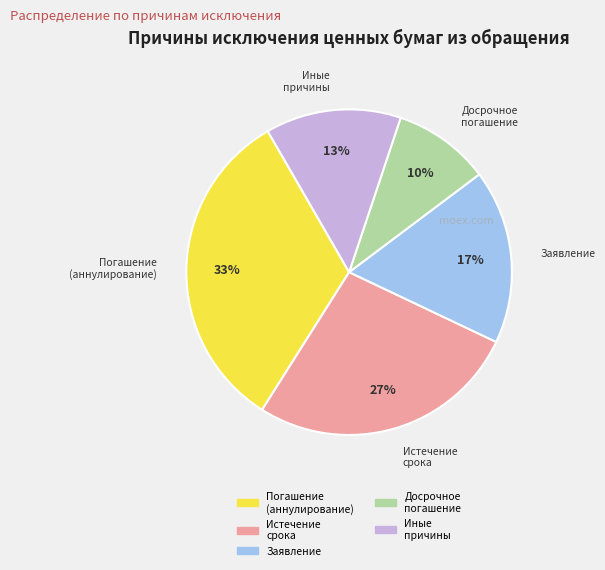

Is it true that Погашение (аннулирование) is 33% of the pie?

True